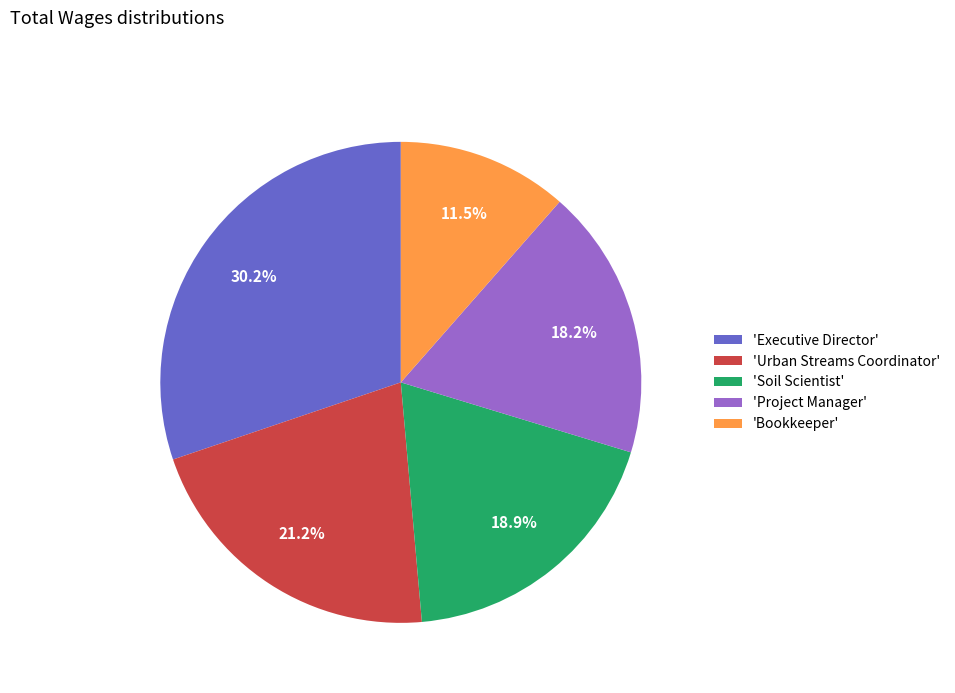

Which category has the smallest portion of the pie?

'Bookkeeper'